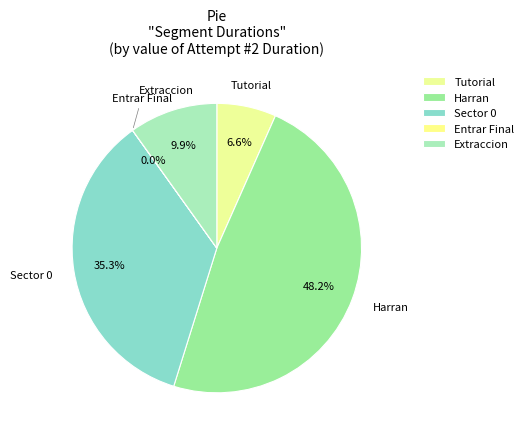

Combined, do Sector 0 and Extraccion account for over 50%?

No